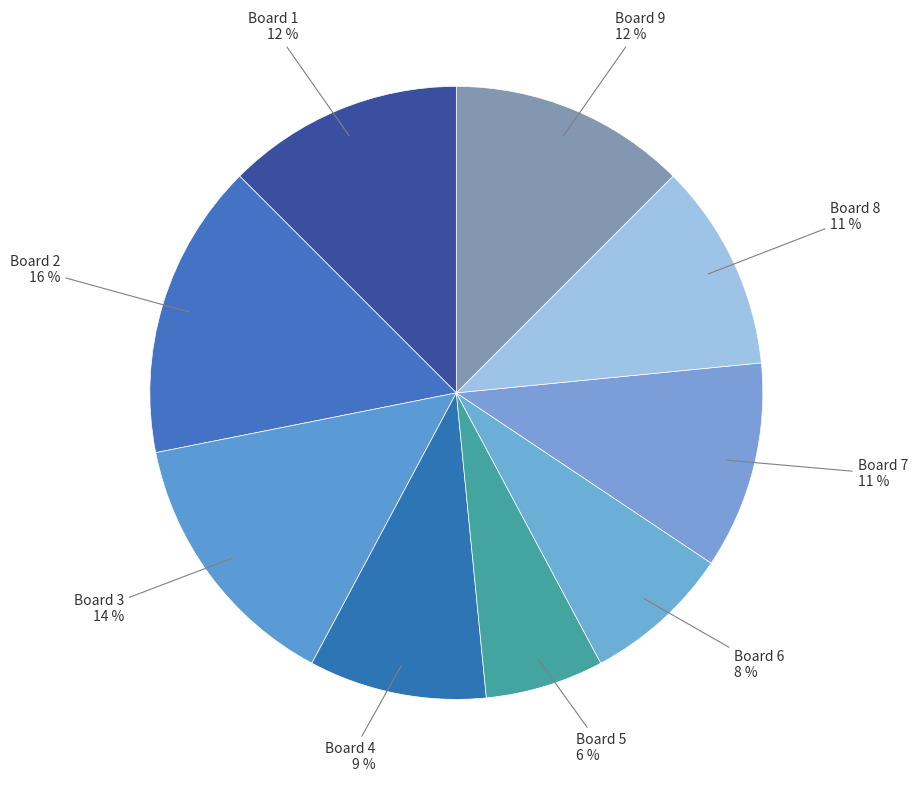

To the nearest percent, what portion does Board 4 represent?

9%